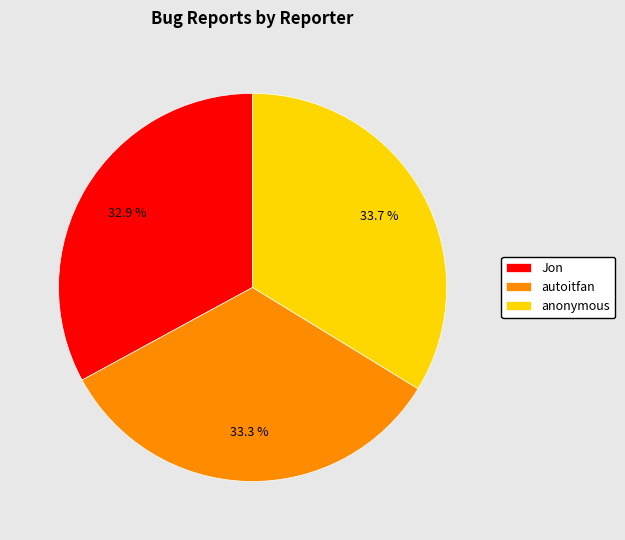

Approximately how many times larger is the value at Jon compared to autoitfan?

1.0